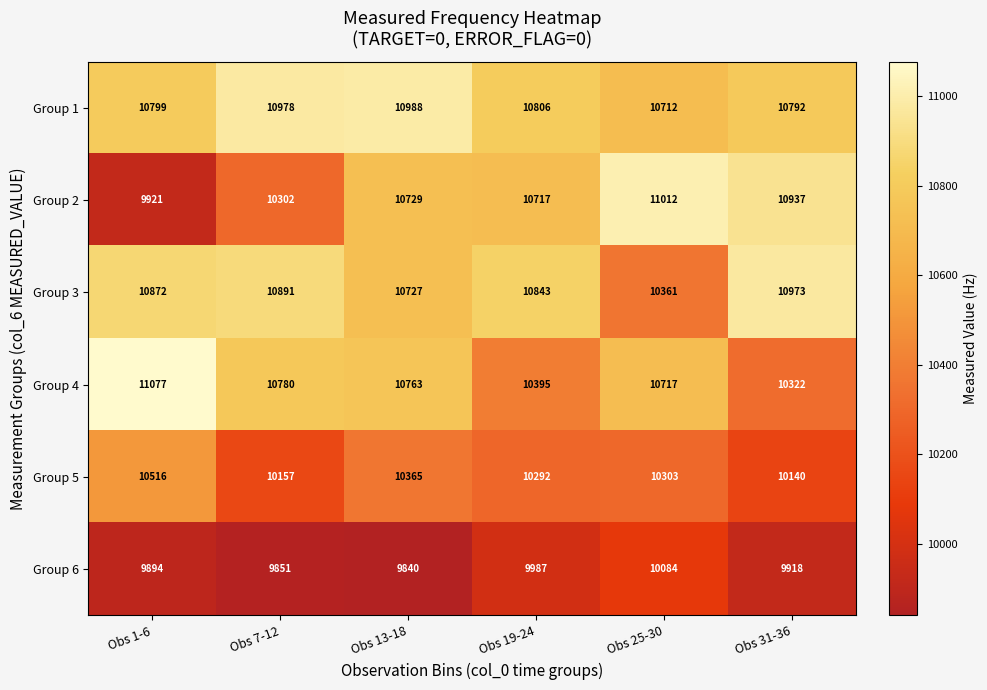

The value of Group 5 at Obs 13-18 is 6707. True or false?

False